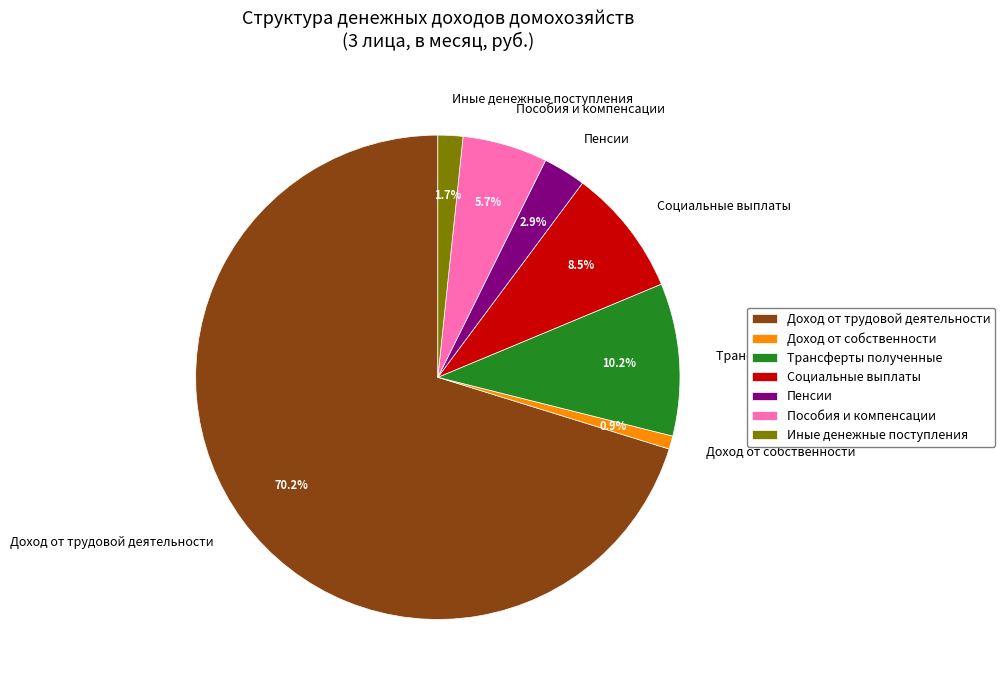

The Доход от собственности slice represents 1% of the pie. True or false?

True